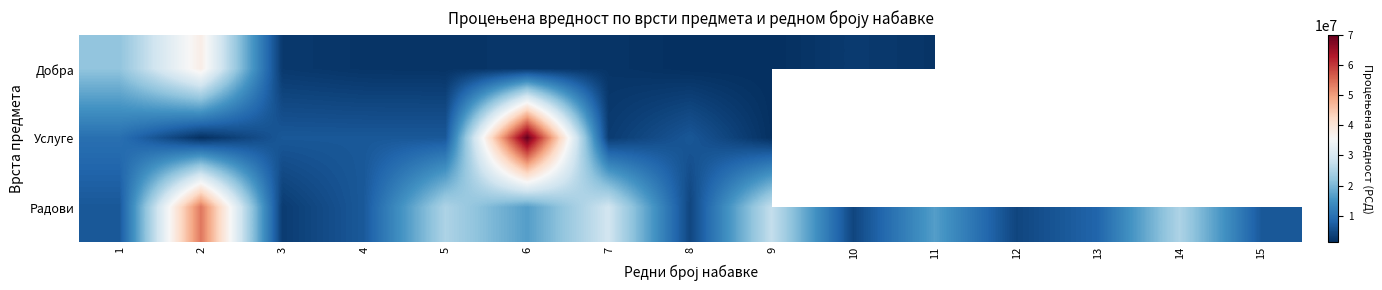

What is the total value across all series at 3?

12050000.0